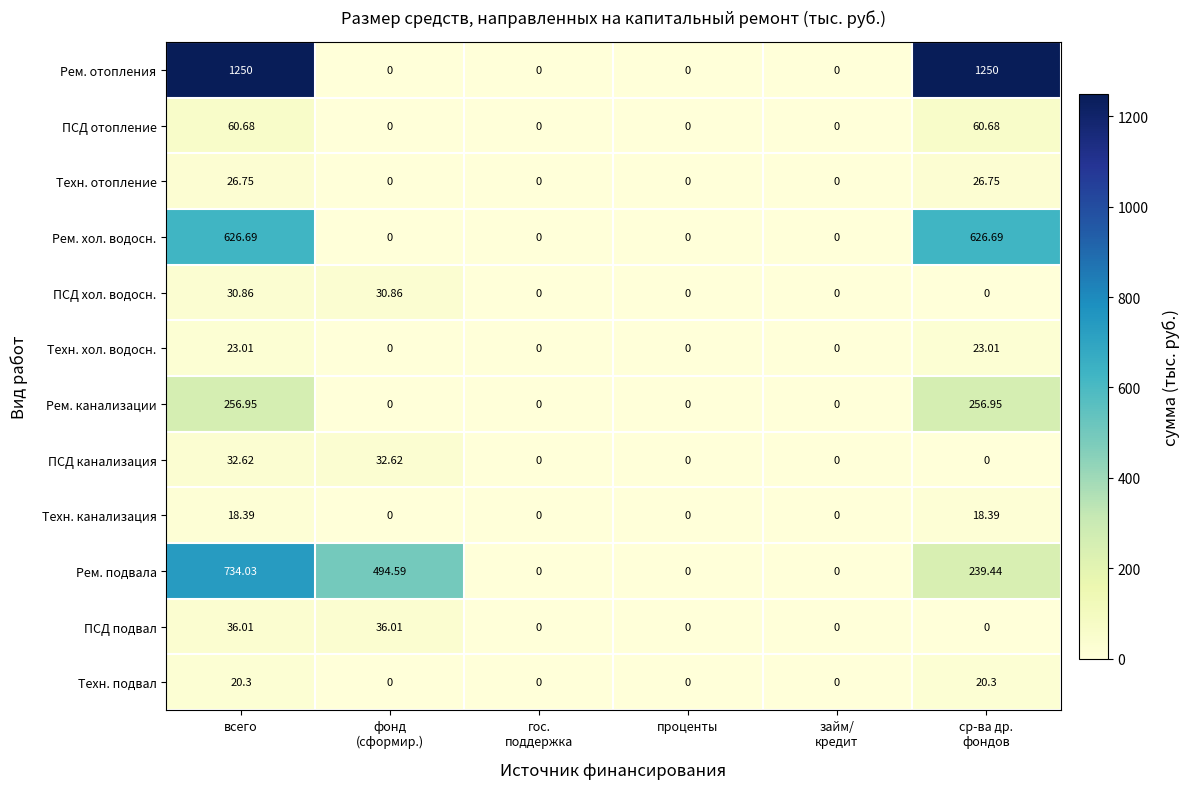

List the series in order of their peak value, lowest first.

Техн. канализация, Техн. подвал, Техн. хол. водосн., Техн. отопление, ПСД хол. водосн., ПСД канализация, ПСД подвал, ПСД отопление, Рем. канализации, Рем. хол. водосн., Рем. подвала, Рем. отопления